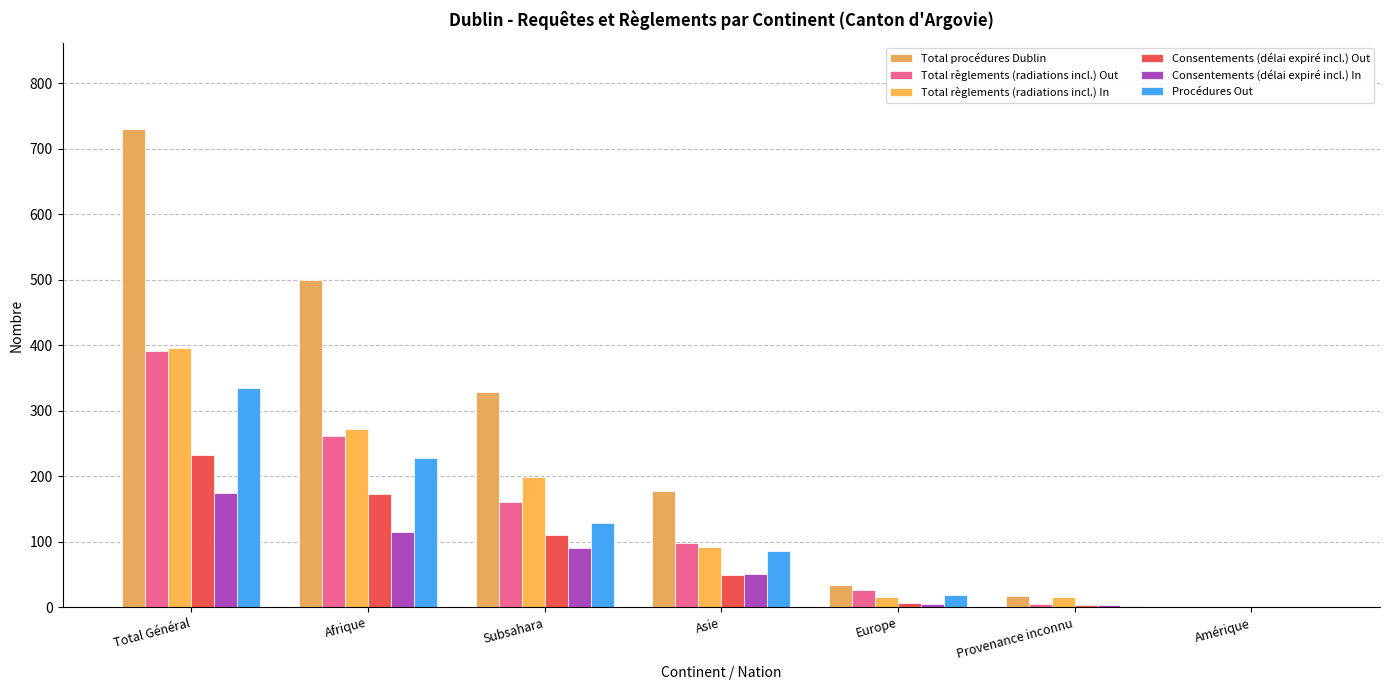

What is the difference between the maximum and second lowest values in the Total procédures Dublin series?

713